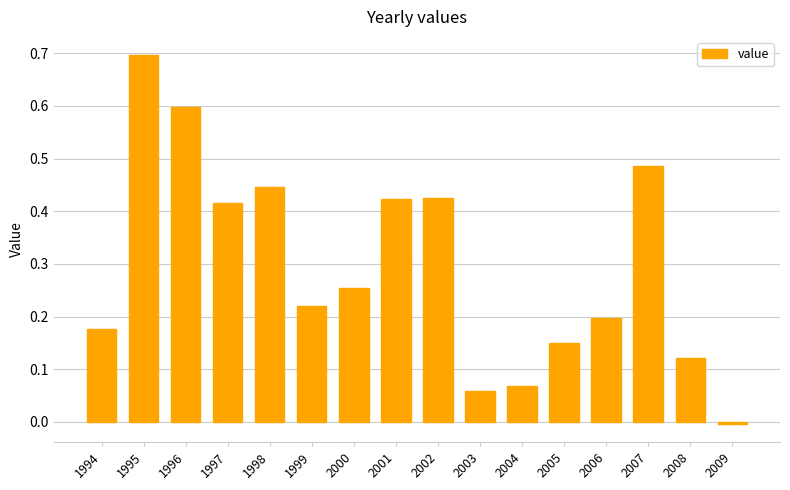

Which category has the highest value across all series?

1995